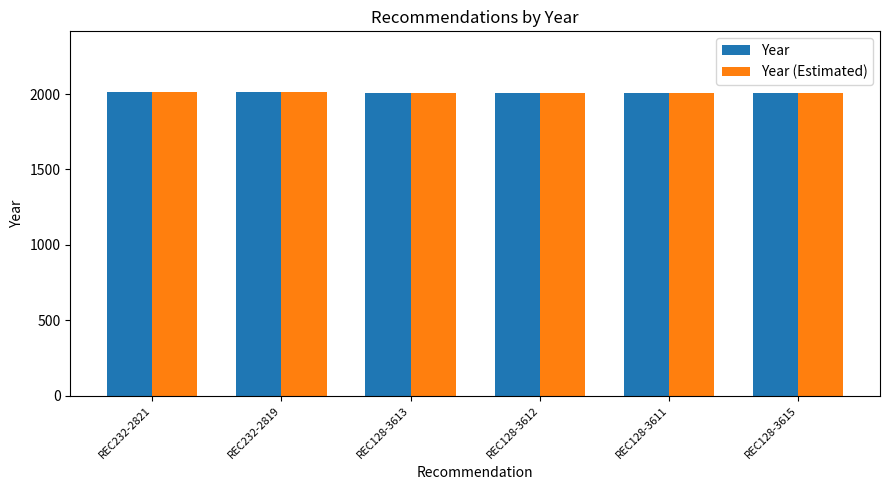

What is the total value across all series at REC232-2819?

4026